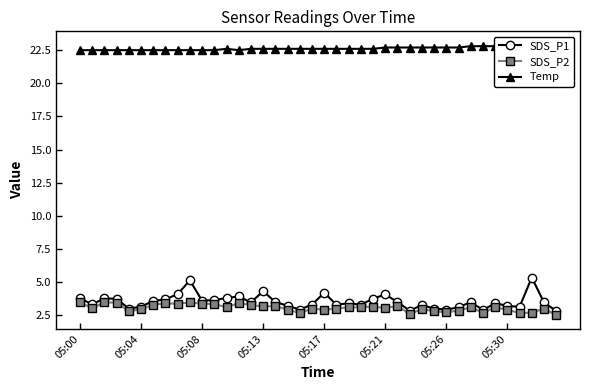

Is it true that SDS_P1 equals 5.2 at 05:04?

False